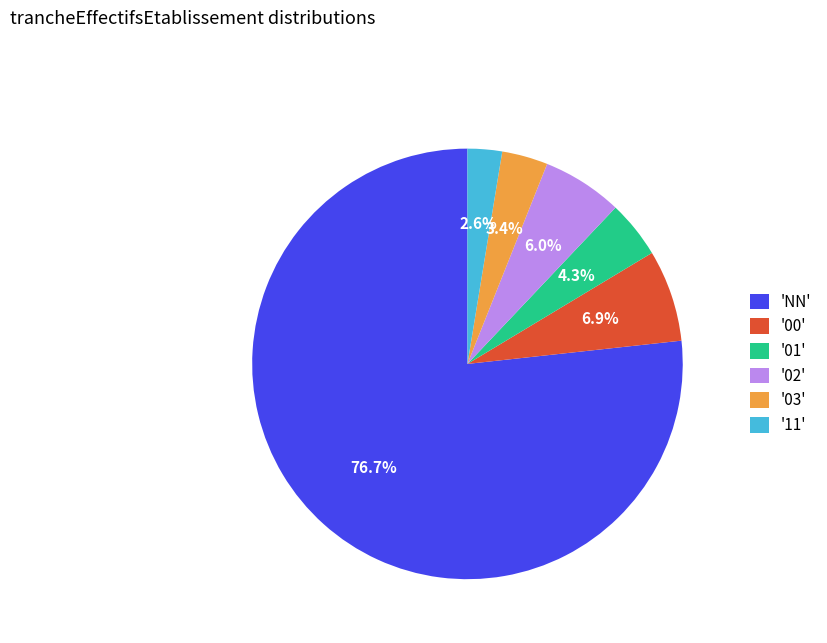

Rank the categories by value from lowest to highest.

'11', '03', '01', '02', '00', 'NN'